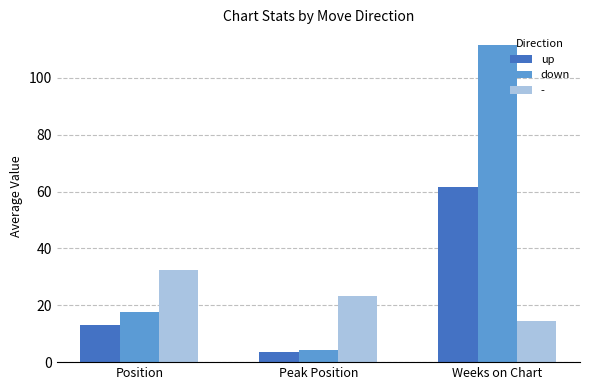

What is the label of the 3rd bar from the right?

Position